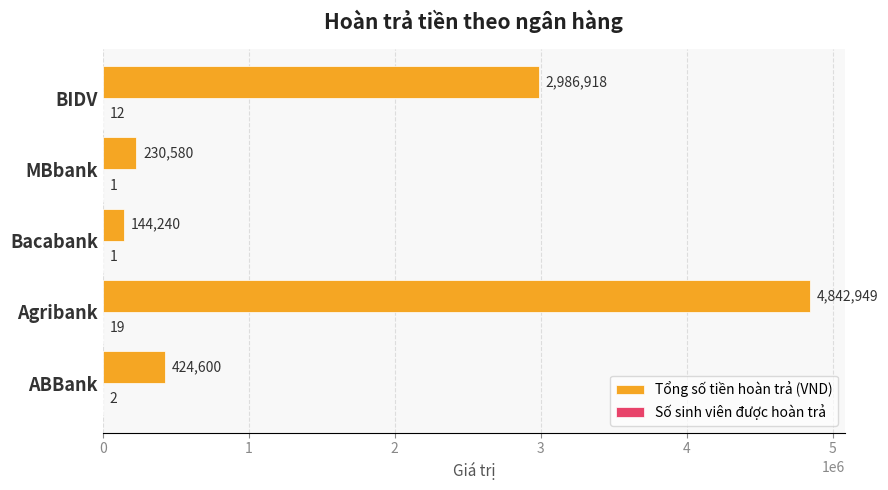

The value of Tổng số tiền hoàn trả (VND) at ABBank is 619697. True or false?

False